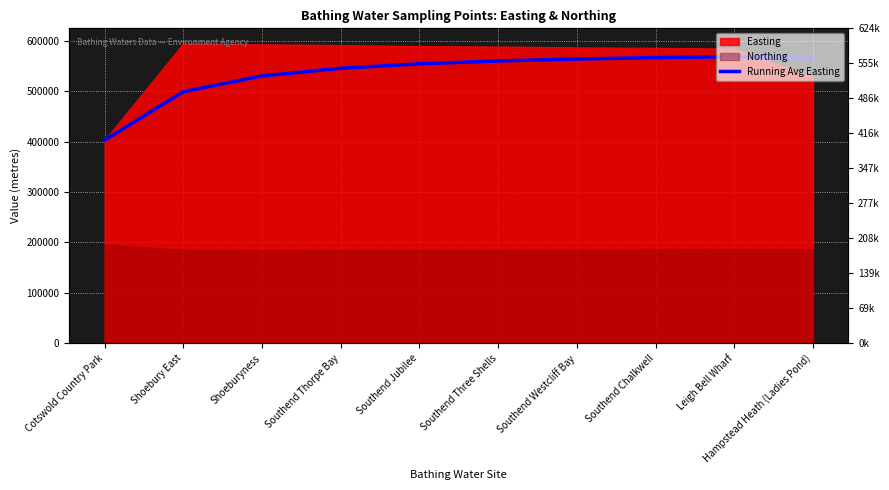

What is the label of the 3rd point from the right?

Southend Chalkwell